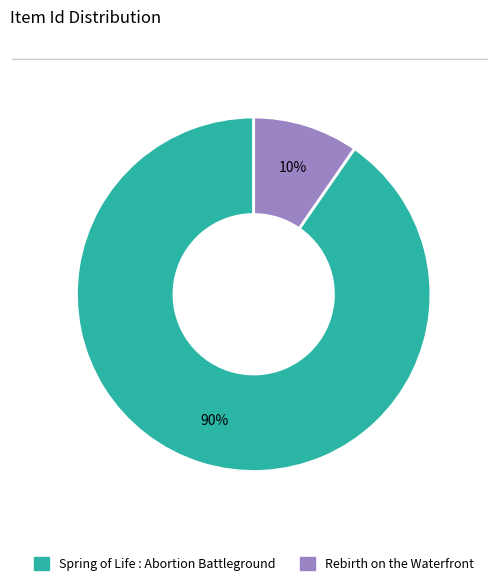

What is the largest slice in the pie chart?

Spring of Life : Abortion Battleground